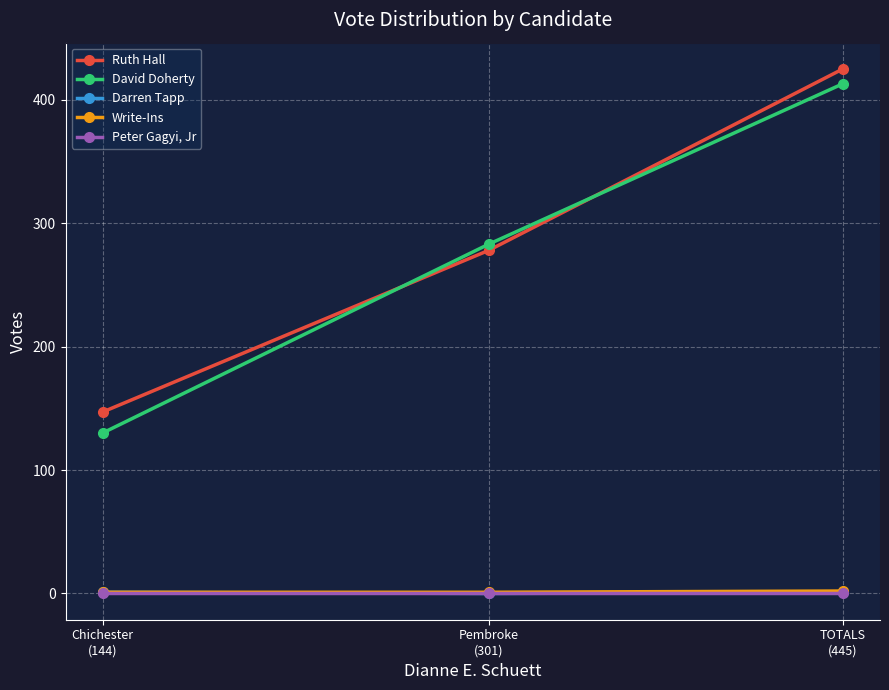

List the series in order of their peak value, lowest first.

Peter Gagyi, Jr, Darren Tapp, Write-Ins, David Doherty, Ruth Hall